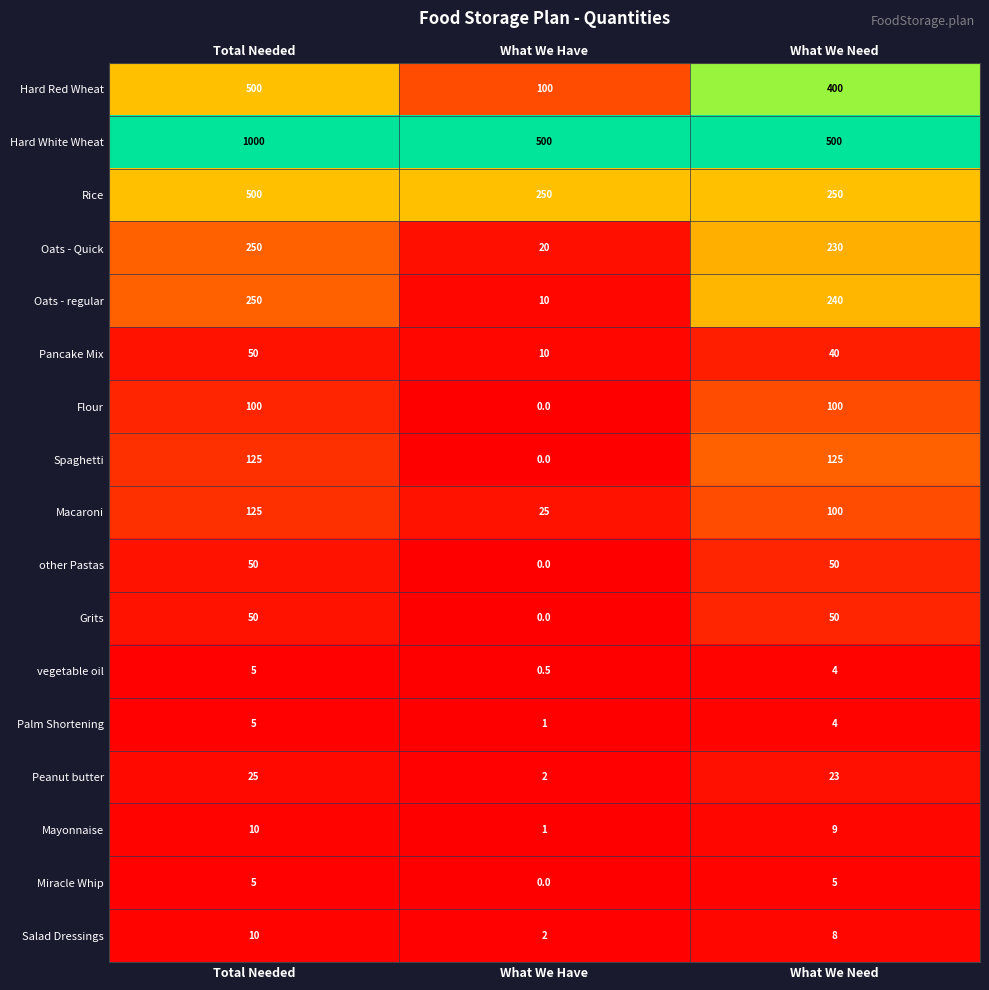

True or false: Peanut butter has a value of 2.0 at What We Have.

True